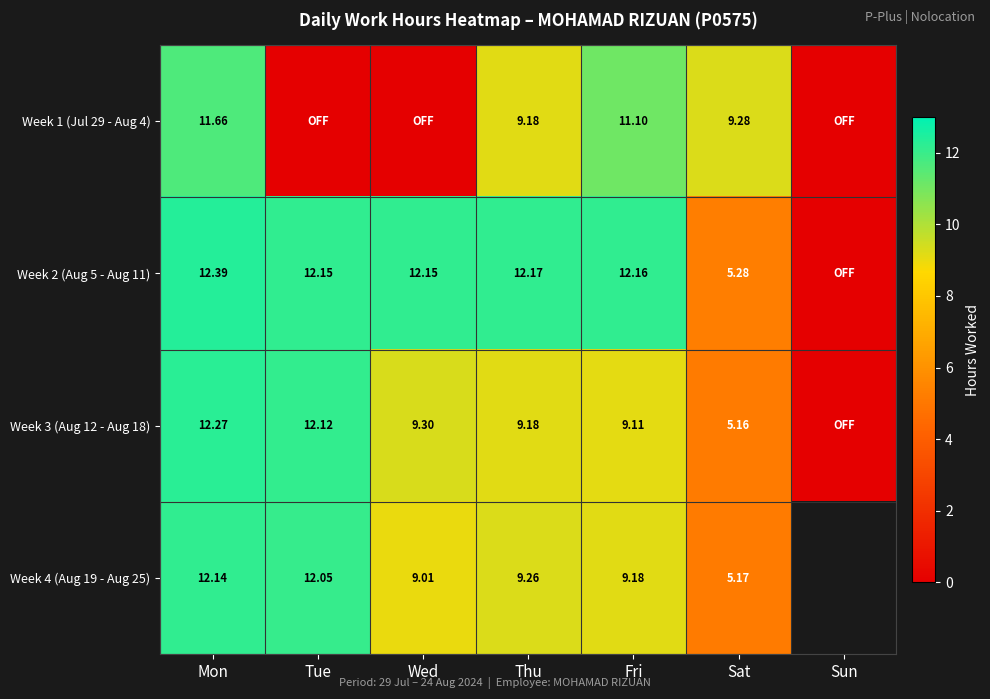

Is the value of Week 4 (Aug 19 - Aug 25) at Wed greater than the value of Week 2 (Aug 5 - Aug 11) at Tue?

No